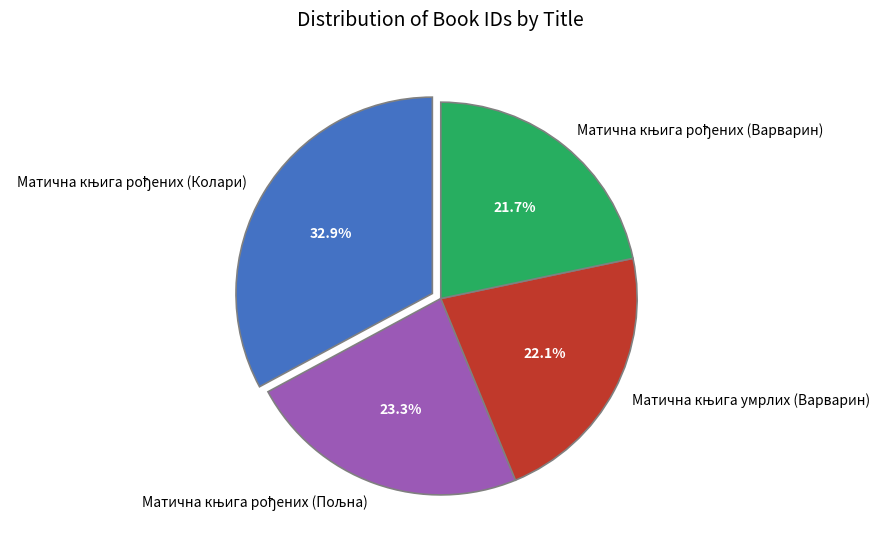

Is there any slice that represents more than half of the pie?

No